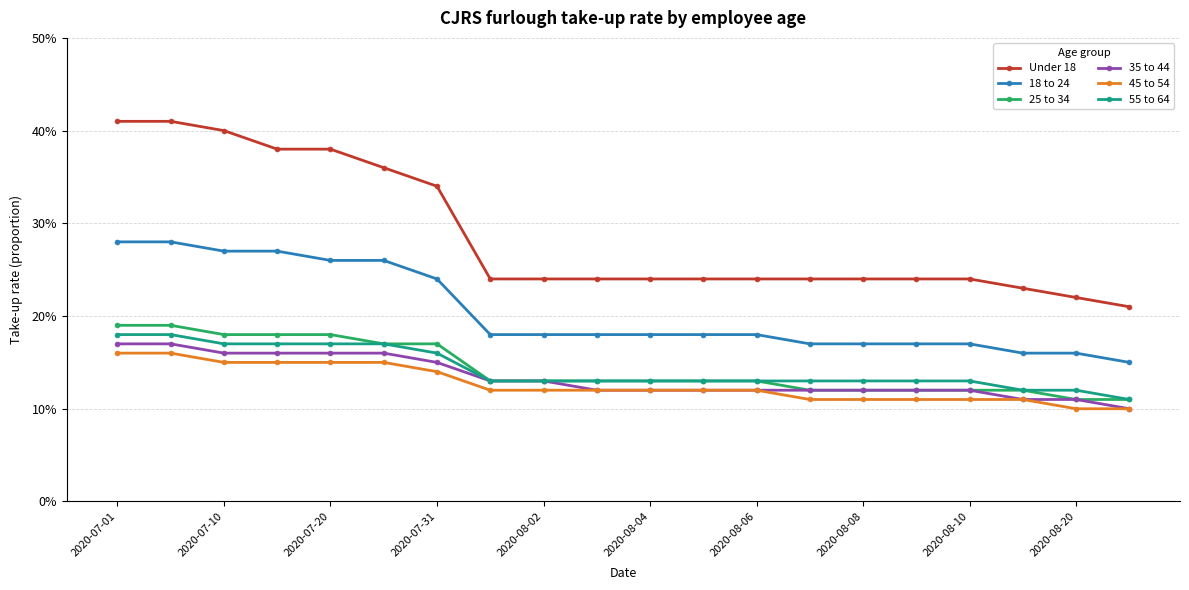

True or false: 55 to 64 has more than 1 points higher than both neighbors.

False